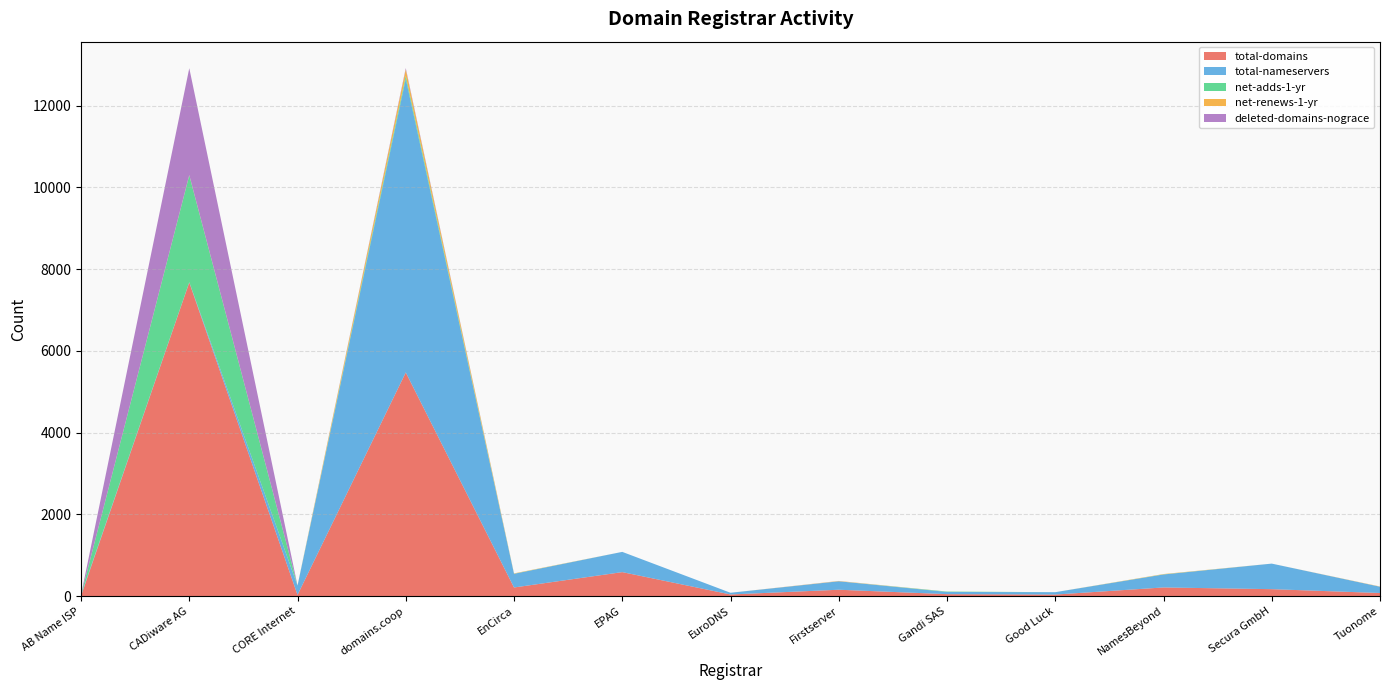

Reading left to right, transcribe all the data shown in this chart.

total-domains: 7	7673	30	5472	212	588	41	157	49	39	213	171	77
total-nameservers: 21	7	228	7181	334	495	42	207	54	58	317	625	154
net-adds-1-yr: 0	2615	1	74	3	0	0	0	9	0	3	0	0
net-renews-1-yr: 1	5	1	161	8	0	0	7	1	0	8	0	6
deleted-domains-nograce: 0	2614	0	29	0	0	0	1	0	0	0	0	0